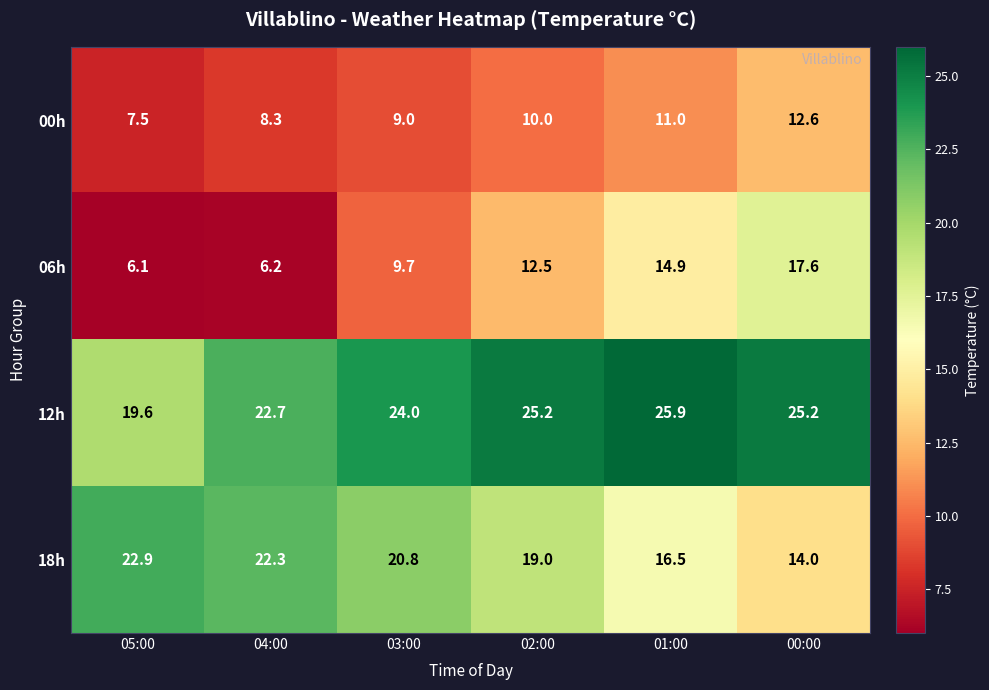

How many values in the 18h series are below 20?

3